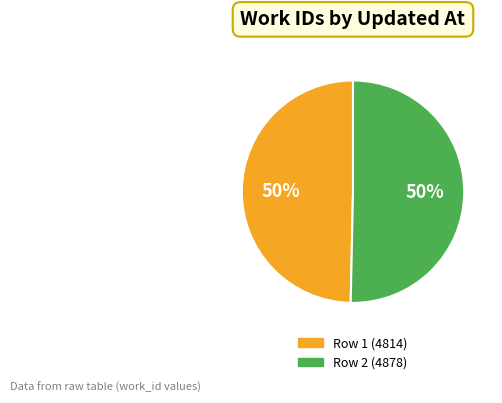

To the nearest percent, what is the average slice percentage?

50%